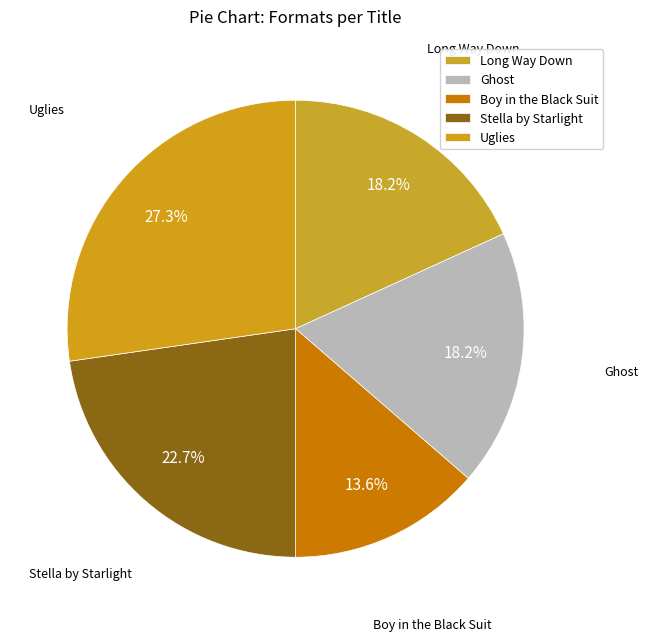

Does Stella by Starlight account for over 50% of the chart?

No